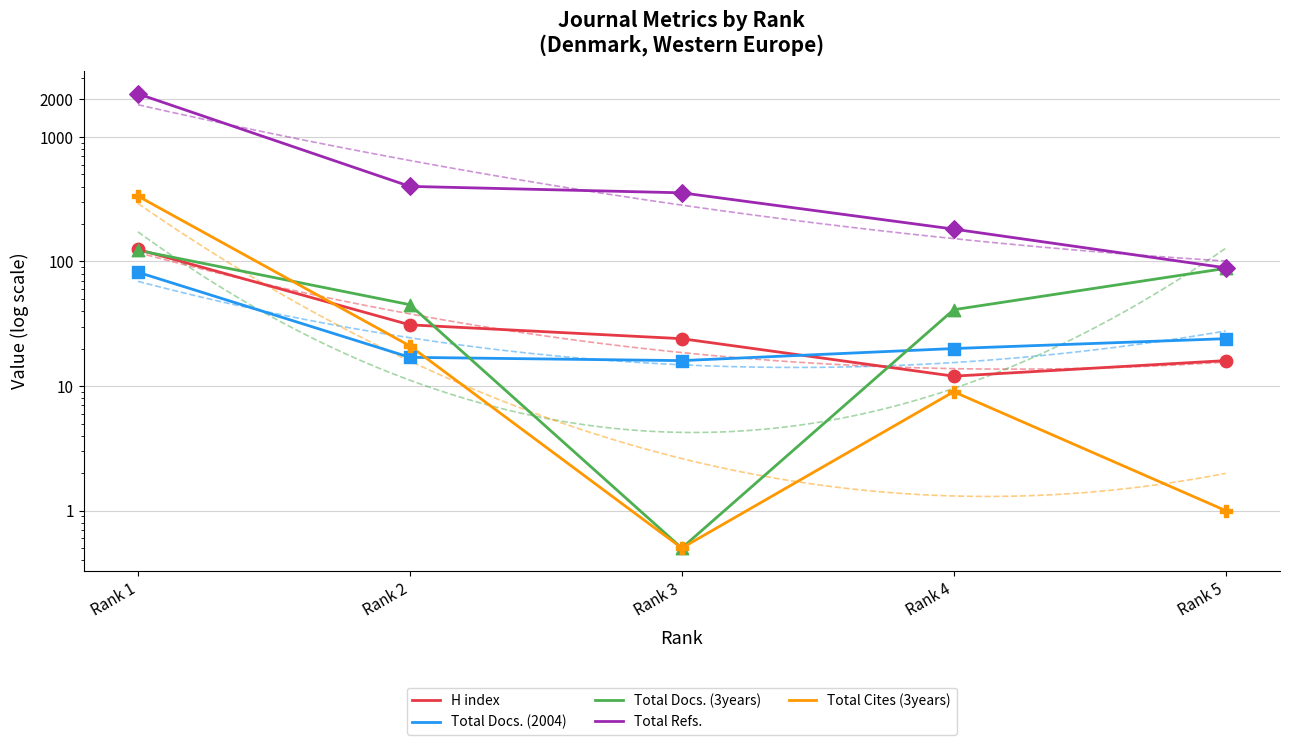

Is the value of Total Docs. (3years) at Rank 4 greater than the value of Total Docs. (2004) at Rank 5?

Yes